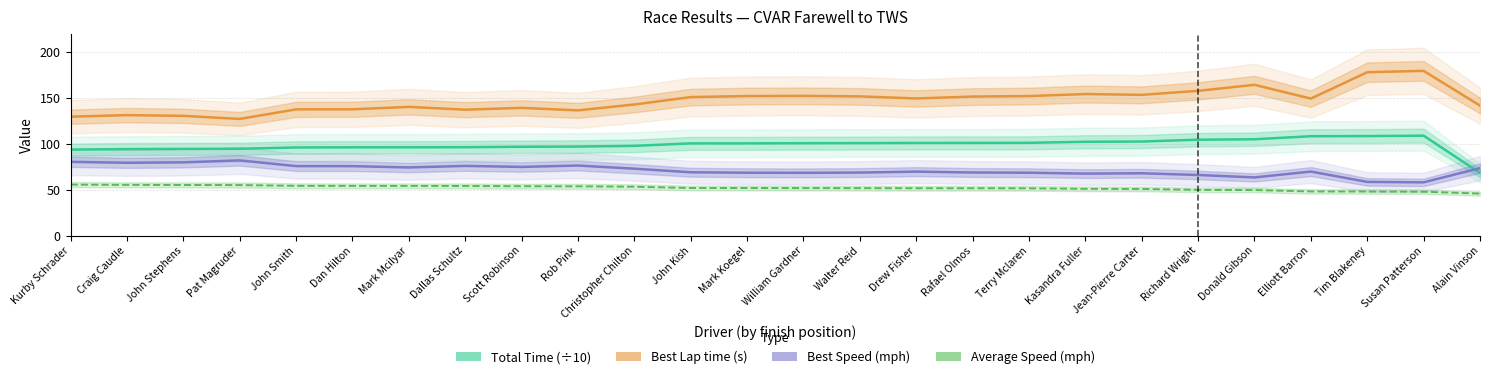

Which has a higher value, Jean-Pierre Carter or Craig Caudle?

Jean-Pierre Carter